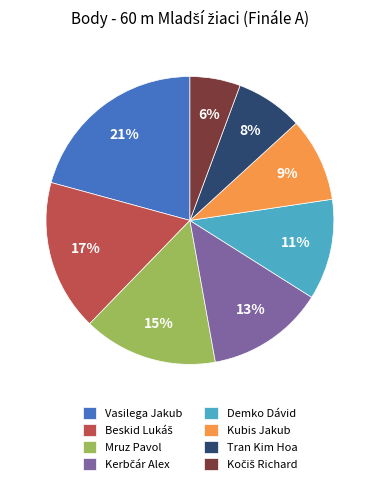

To the nearest percent, what is the combined percentage of Tran Kim Hoa and Kubis Jakub?

17%